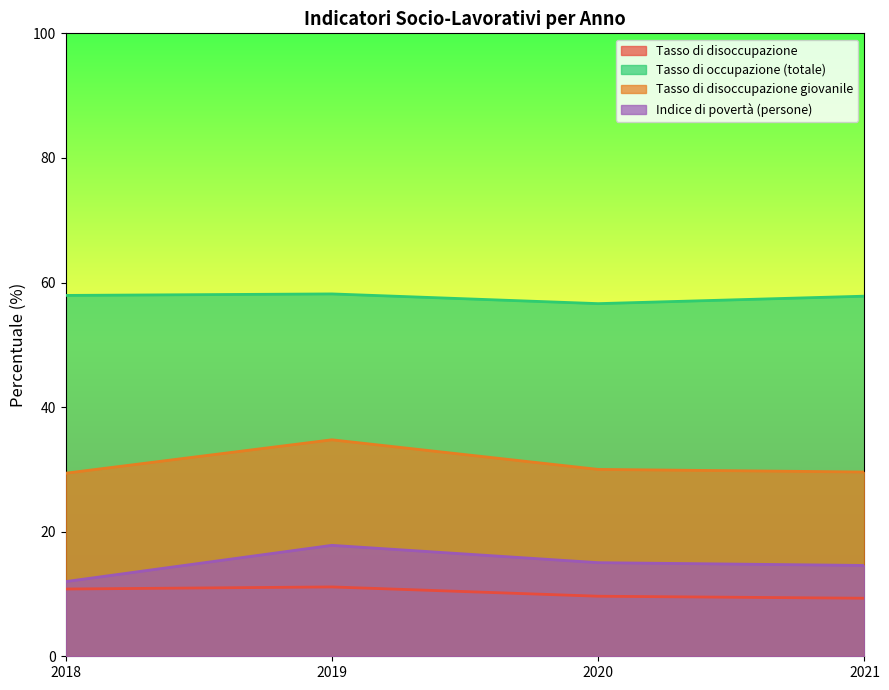

List the series in order of their peak value, highest first.

Tasso di occupazione (totale), Tasso di disoccupazione giovanile, Indice di povertà (persone), Tasso di disoccupazione